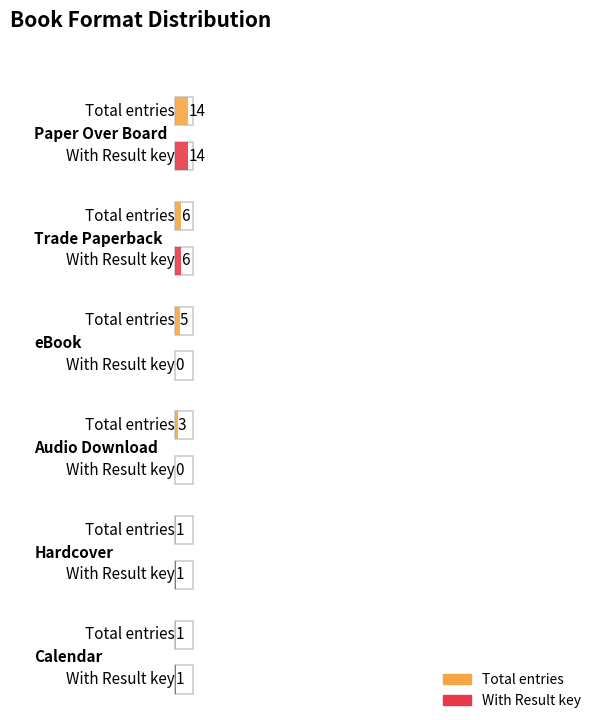

True or false: Unique_Keys has a value of 2 at Hardcover.

False